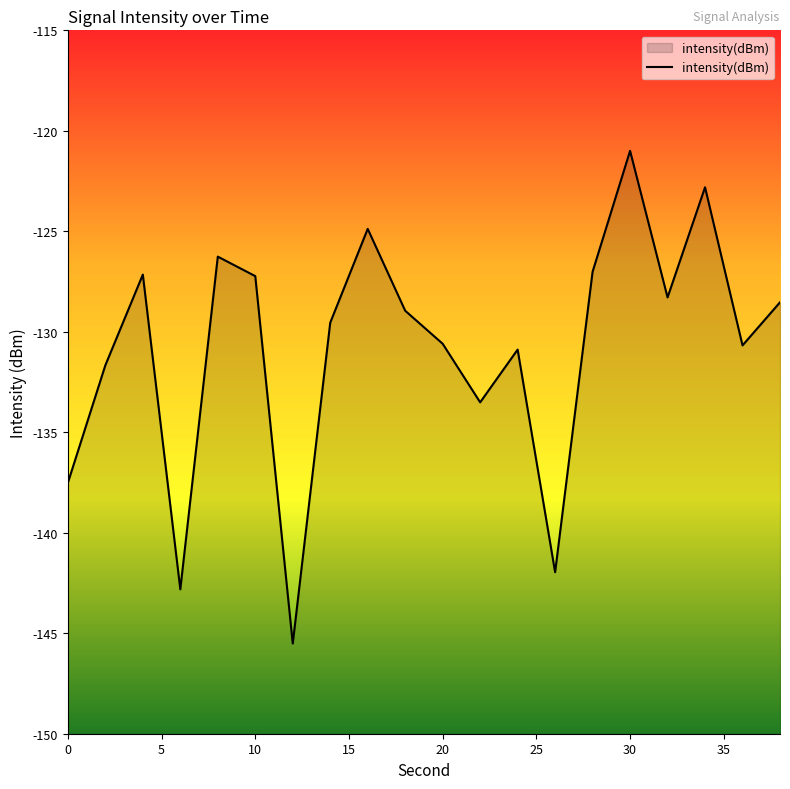

How many points are higher than both their immediate neighbors (excluding endpoints)?

6